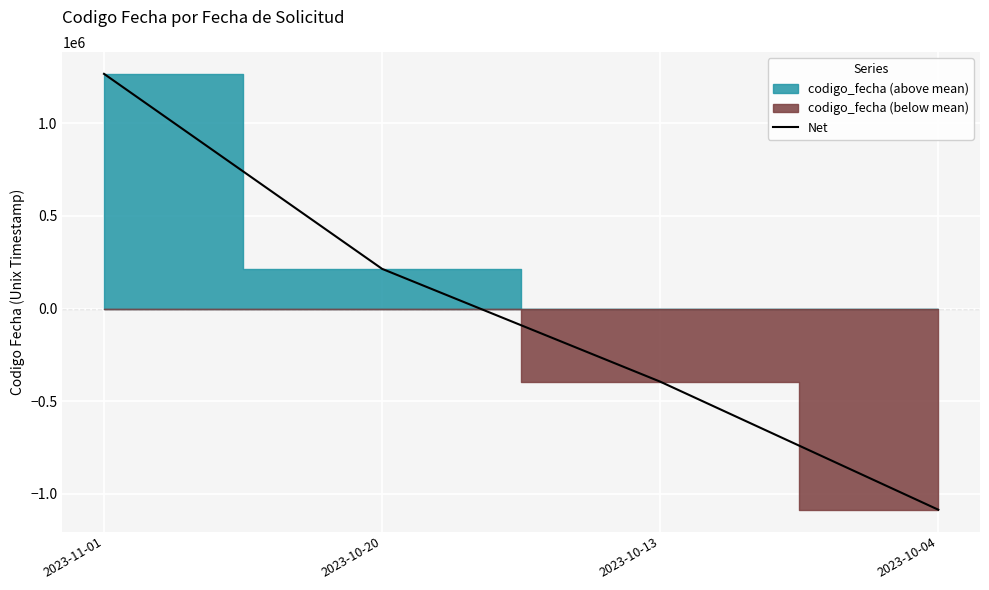

What is the approximate value at 2023-10-20, to the nearest 50?

214000